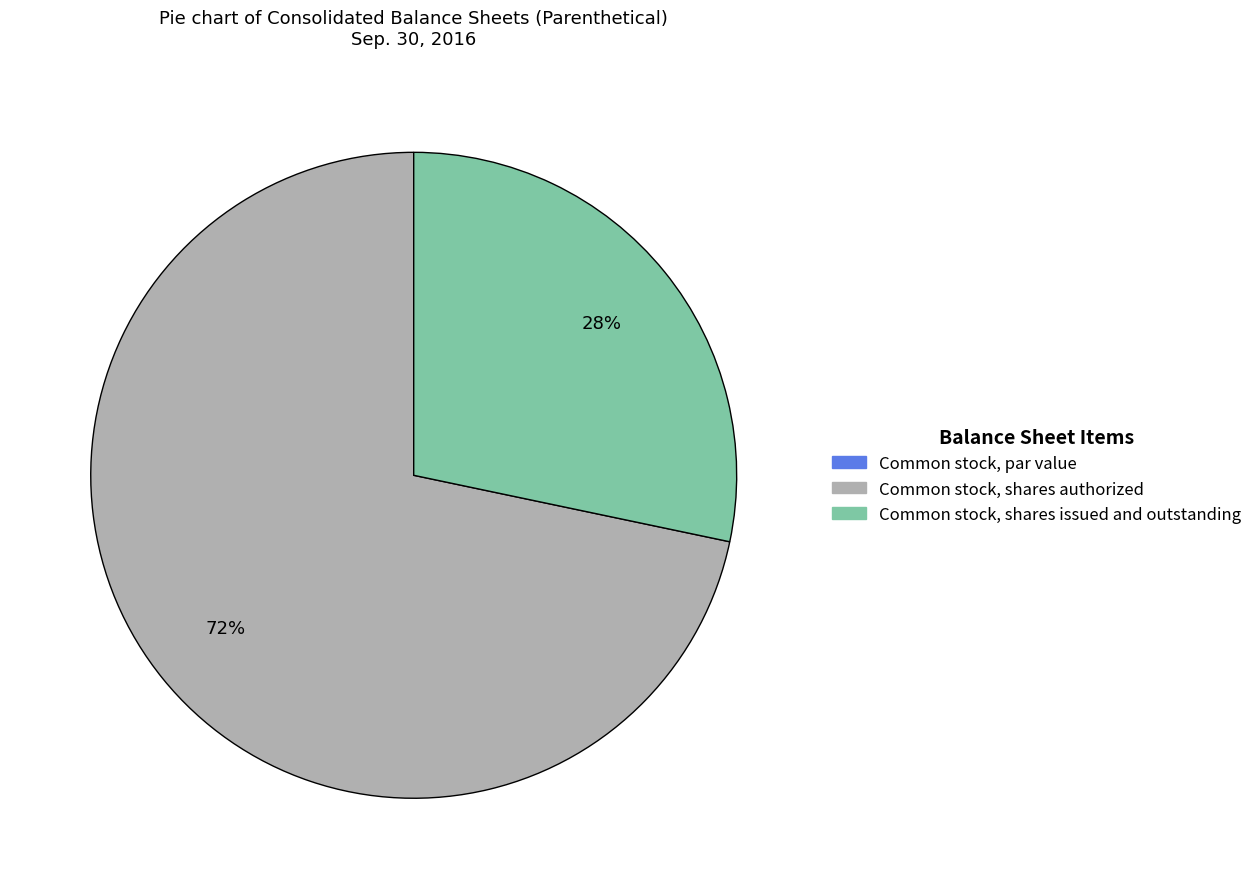

True or false: Common stock, shares authorized accounts for 86% of the total.

False